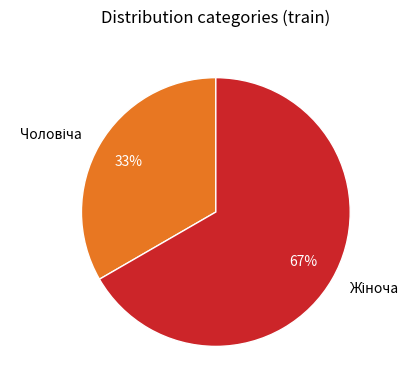

How many segments does this pie chart have?

2